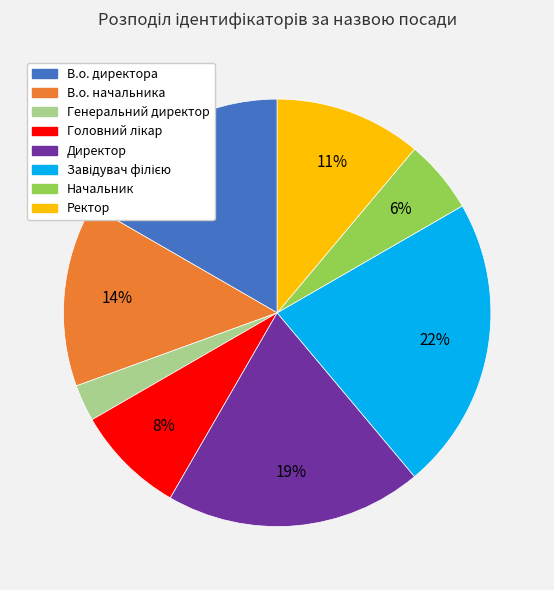

To the nearest percent, what is the average slice percentage?

12%